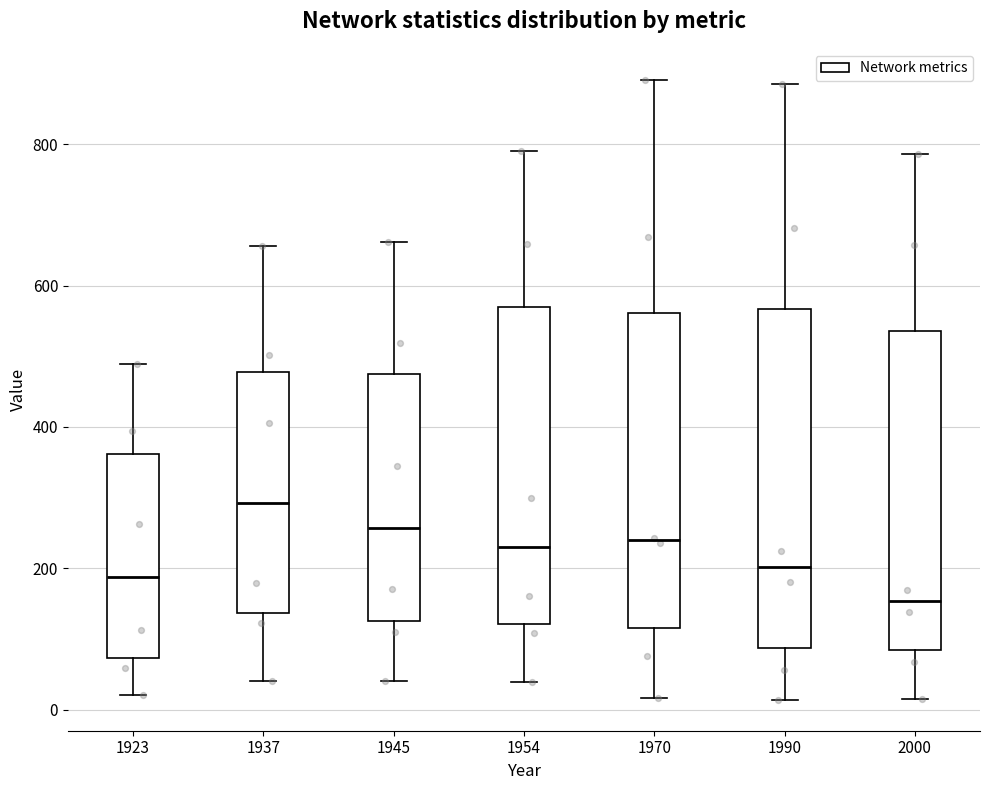

Which box is the tallest, from its lower edge to its upper edge?

1990